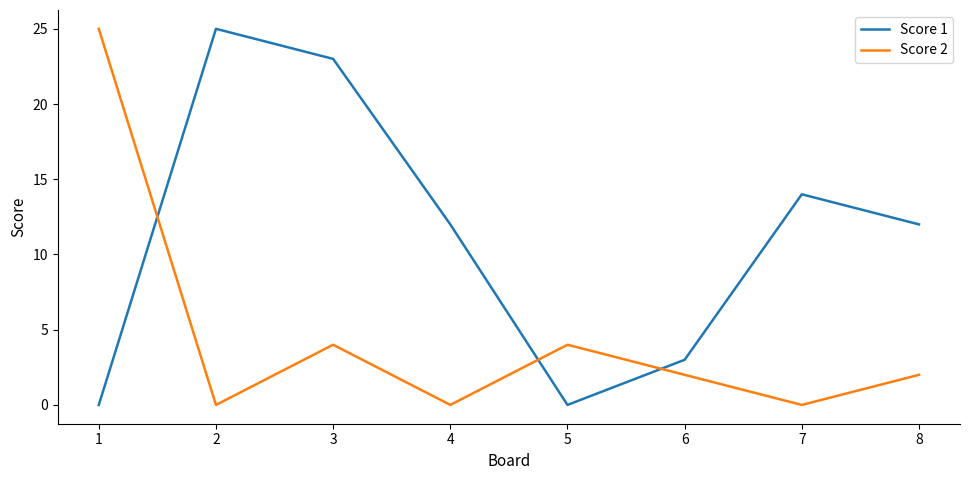

Rank the series at 7 from lowest to highest value.

Score 2, Score 1